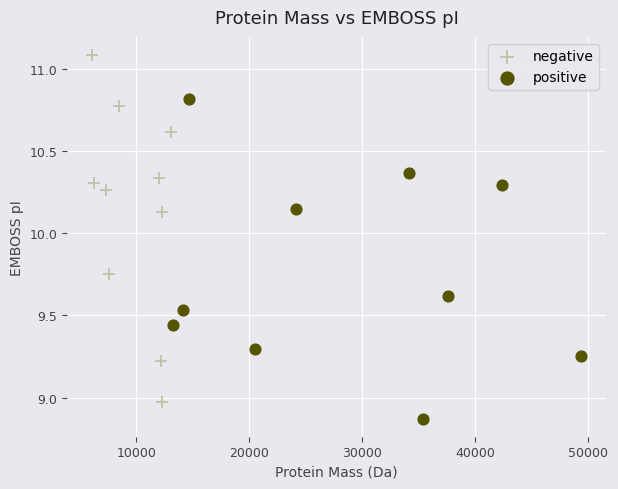

Which series reaches the maximum Y coordinate?

negative